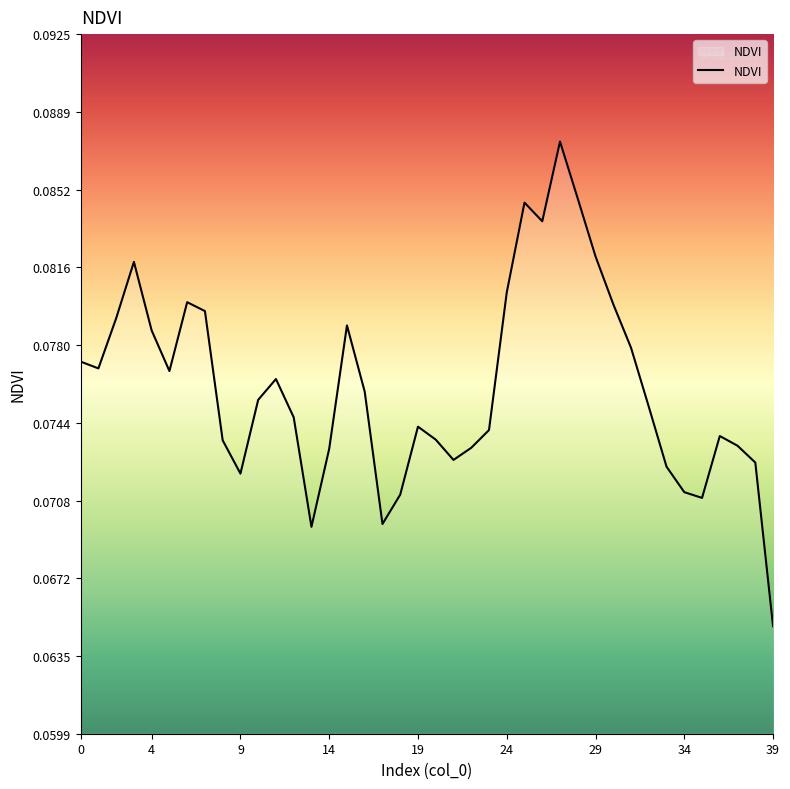

What is the value of the 32nd point from the left?

0.1